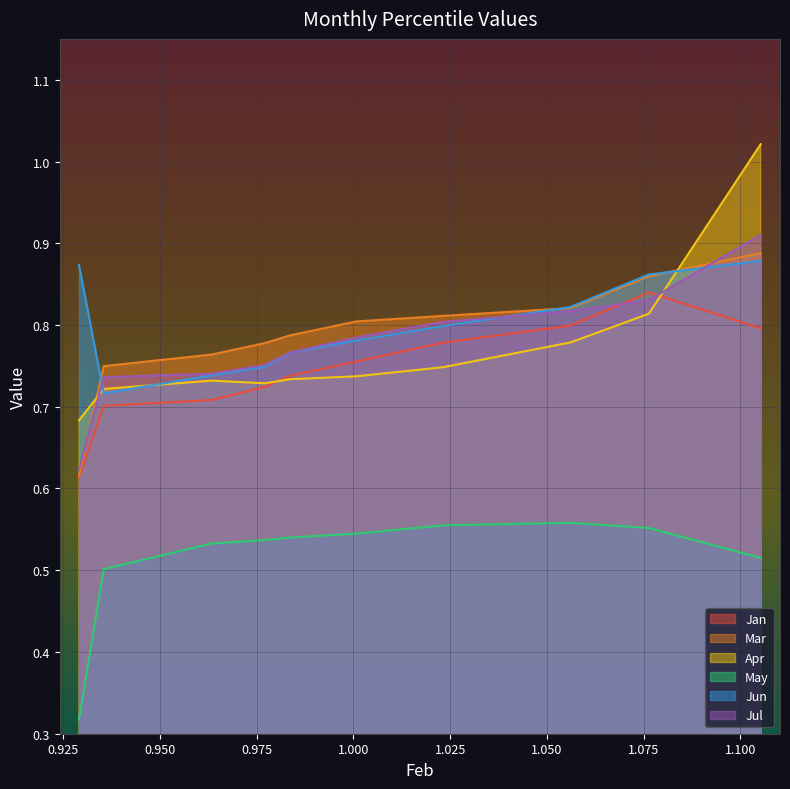

Is it true that May equals 0.5 at pct45?

True